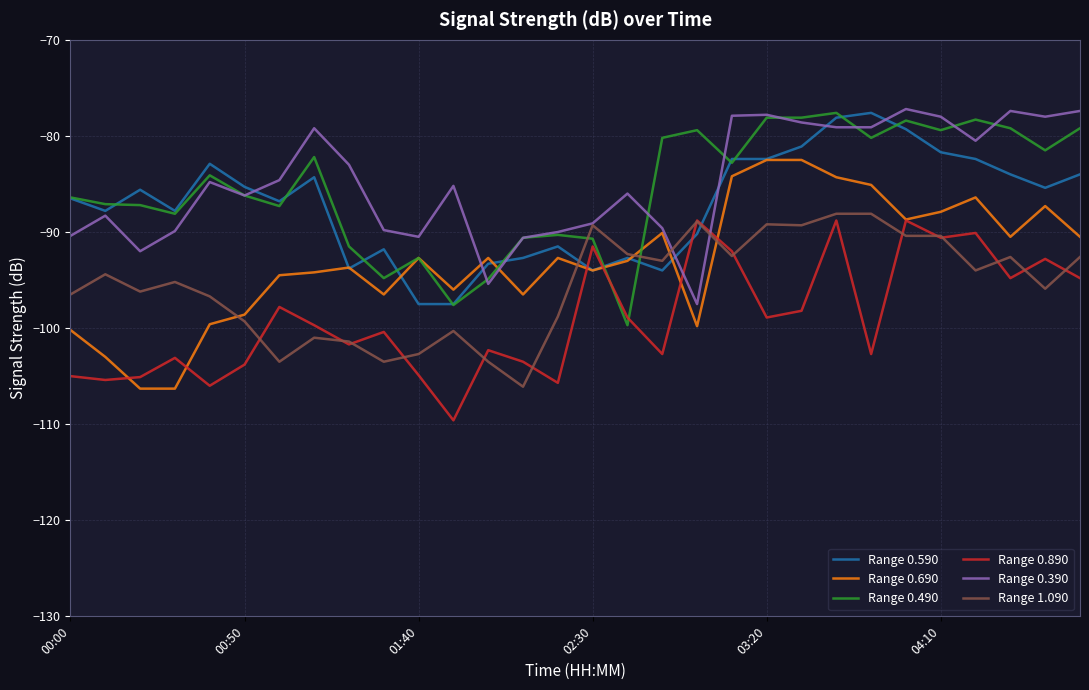

True or false: Range 1.090 and Range 0.390 cross at least once.

True